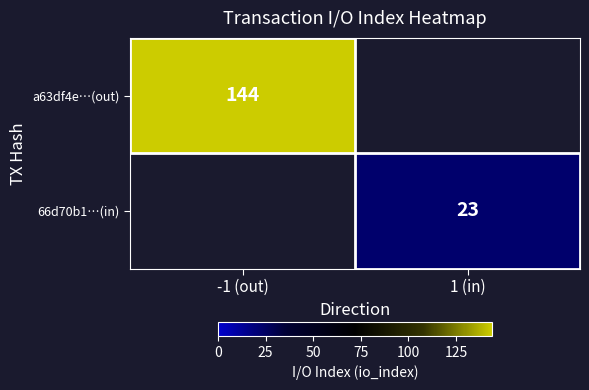

The value of 66d70b1…(in) at 1 (in) is 13. True or false?

False